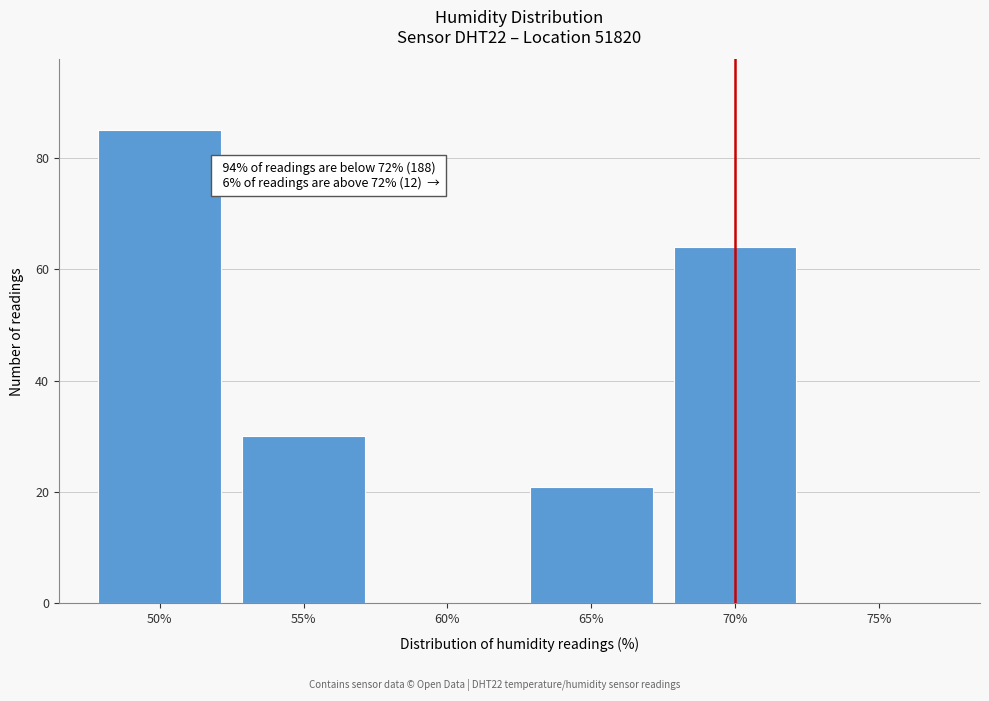

Reading left to right, list all the values displayed in this chart.

50%=85	55%=30	60%=0	65%=21	70%=64	75%=0